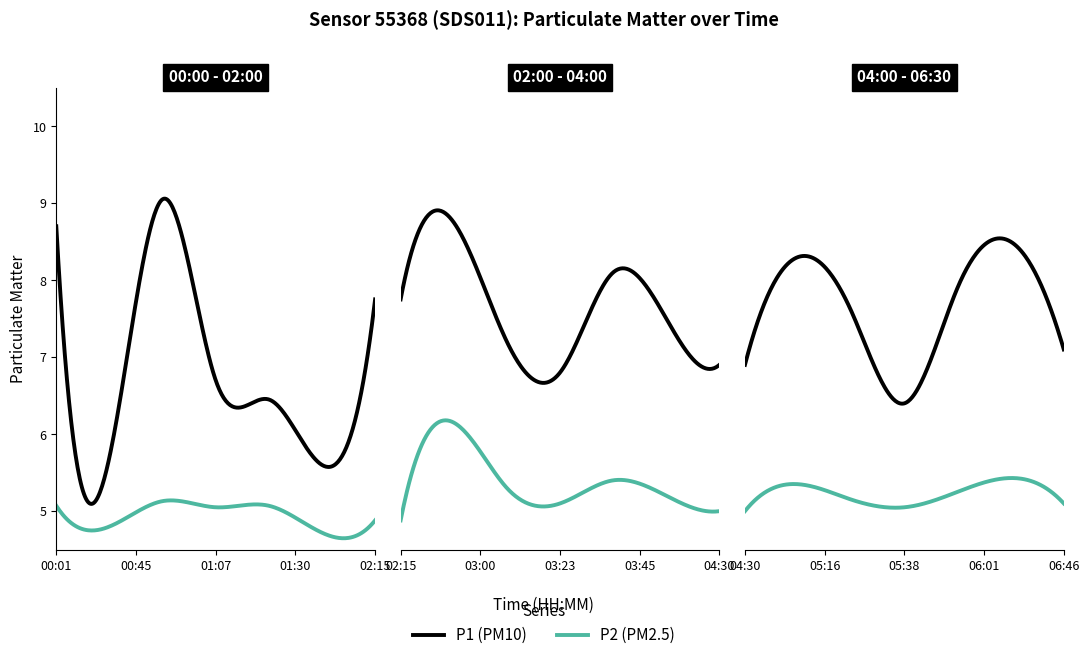

True or false: P2 and P1 cross at least once.

False